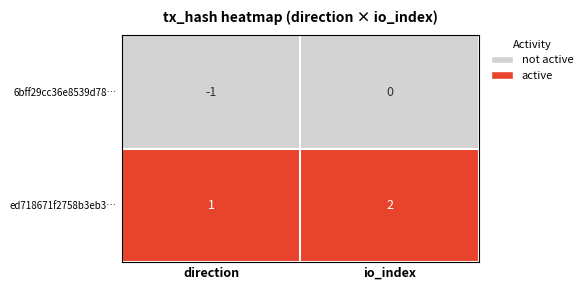

How many data points does each series have?

2